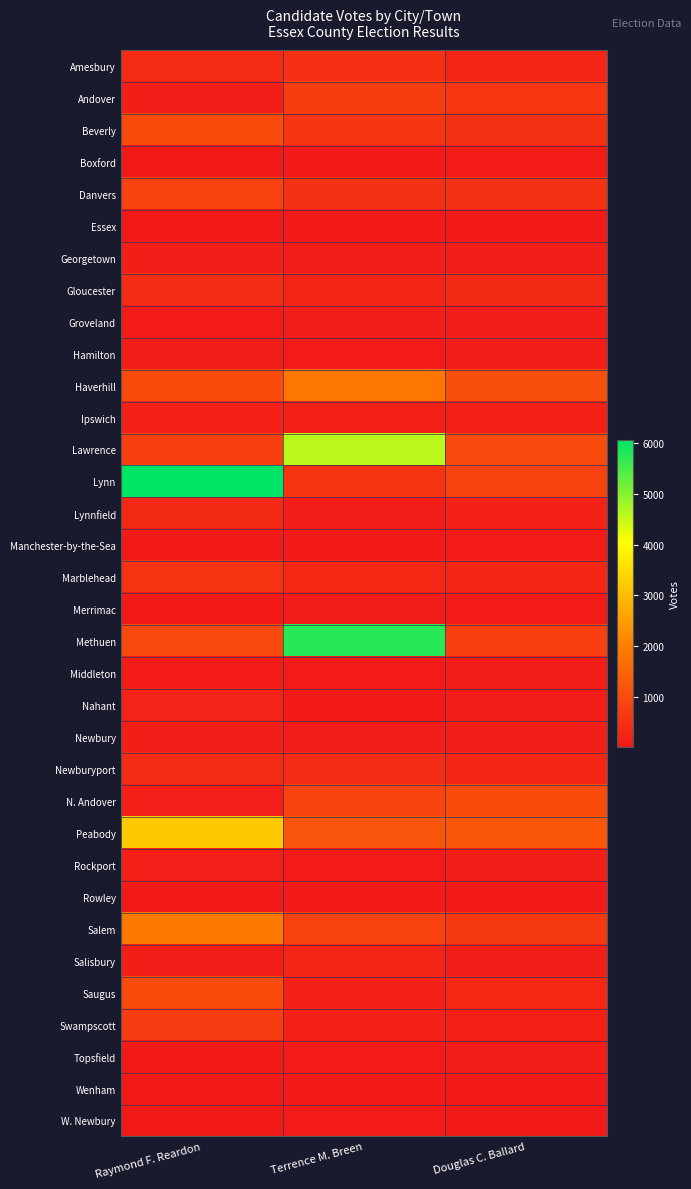

Which label corresponds to the largest value in the chart?

Raymond F. Reardon